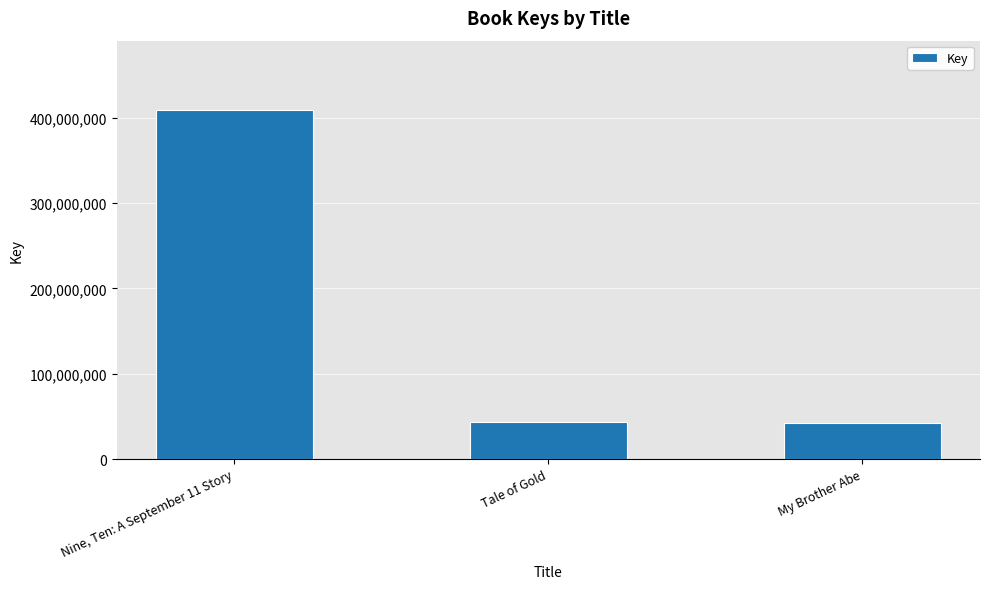

What is the difference between the values at Nine, Ten: A September 11 Story and Tale of Gold?

365680507